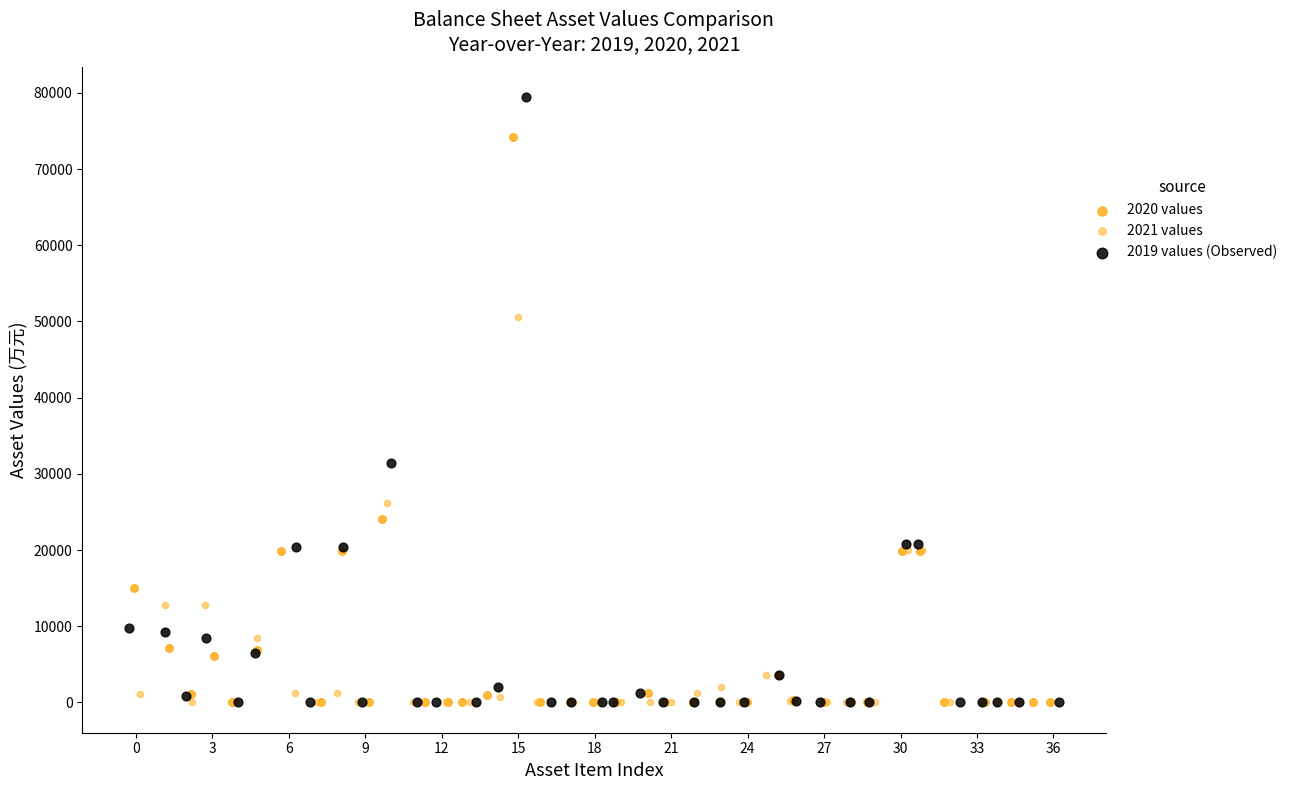

Which series has the largest Y range (max minus min)?

2019 values (Observed)